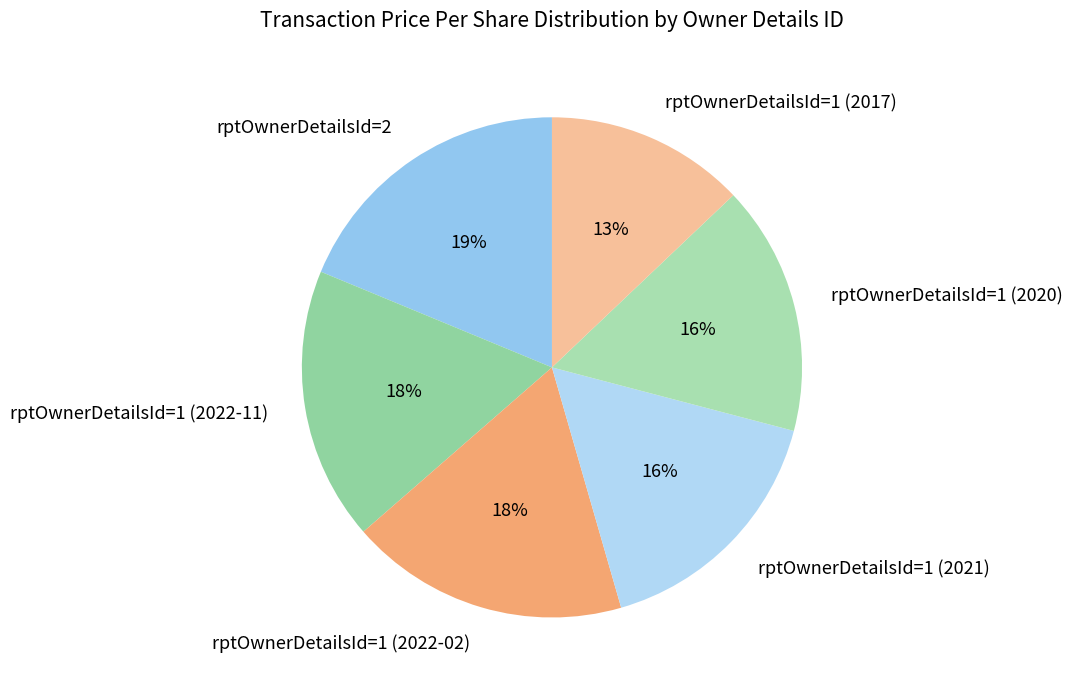

How many segments does this pie chart have?

6